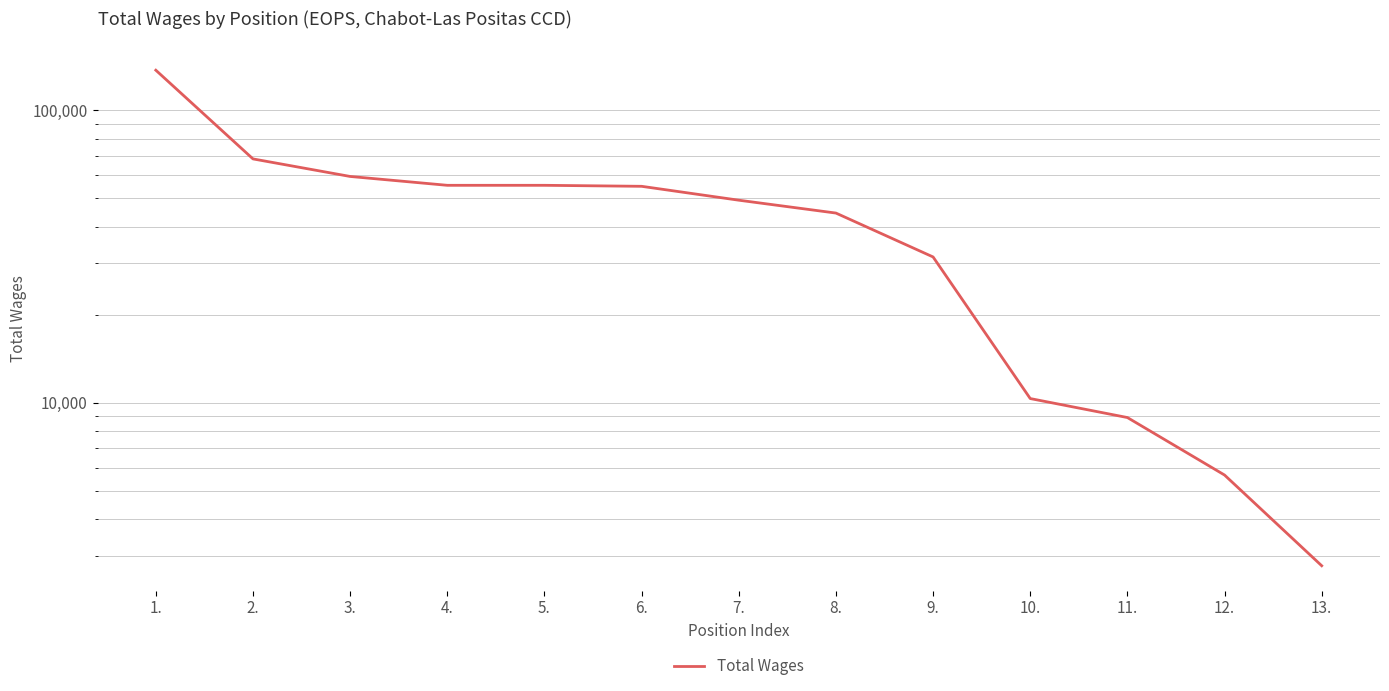

True or false: the data shows 7132 at 10..

False